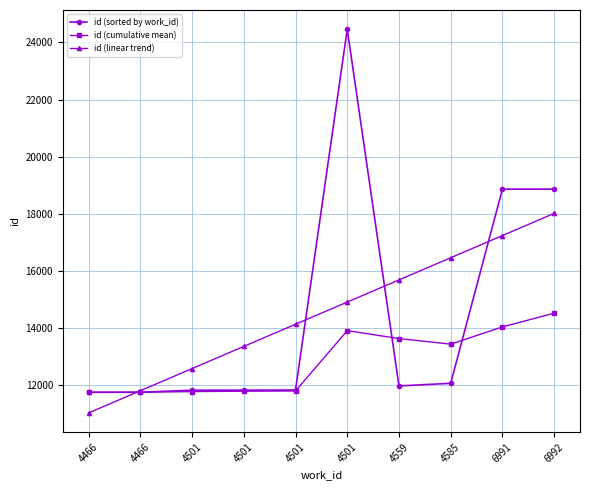

How many lines are shown in the chart?

3